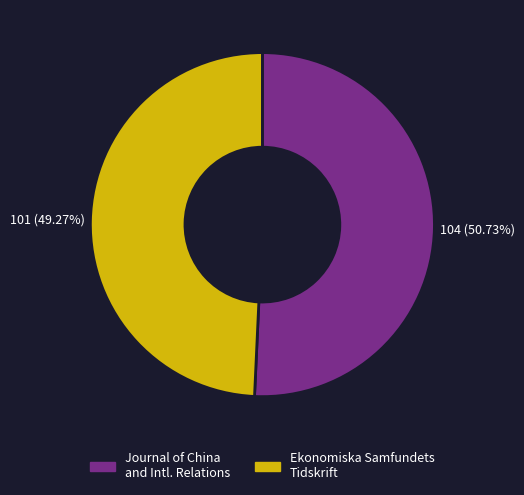

Which slice is the smallest?

Ekonomiska Samfundets Tidskrift